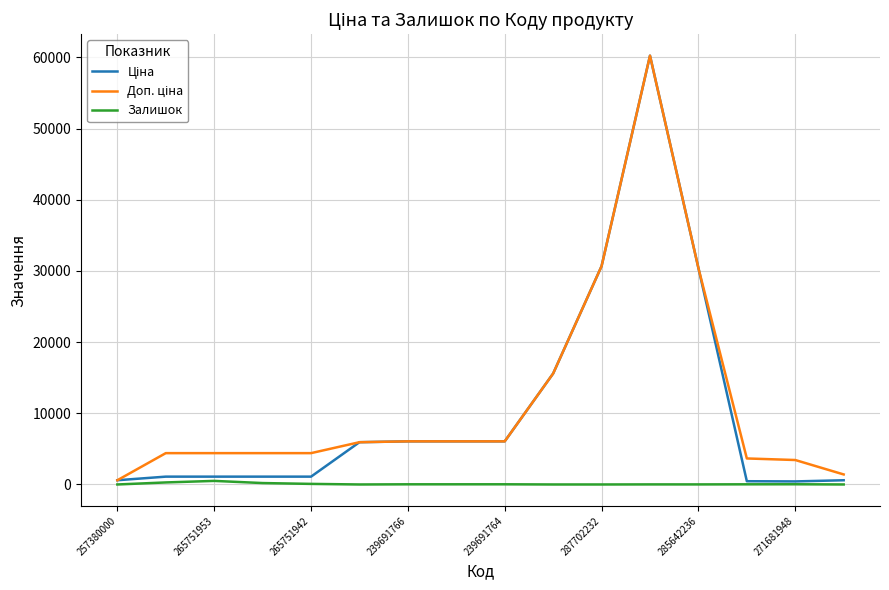

Rank the series by their maximum value, from highest to lowest.

Ціна, Доп. ціна, Залишок